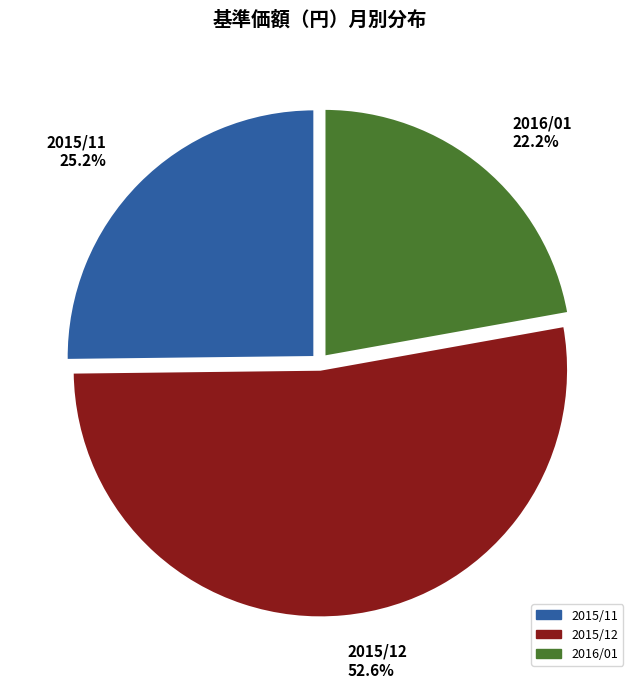

Which slice is the smallest?

2016/01